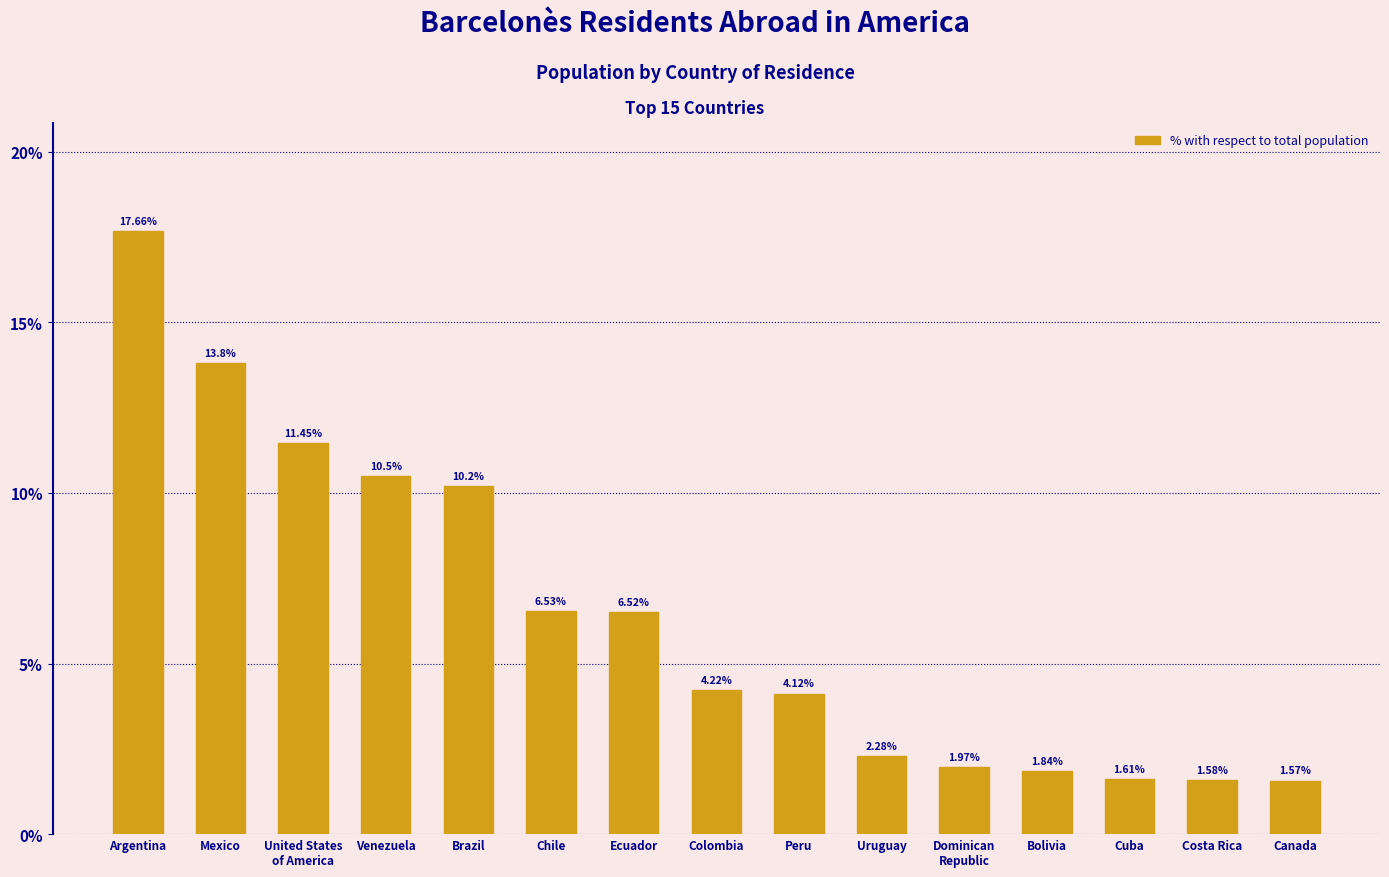

Where does the data first go above 4?

Argentina